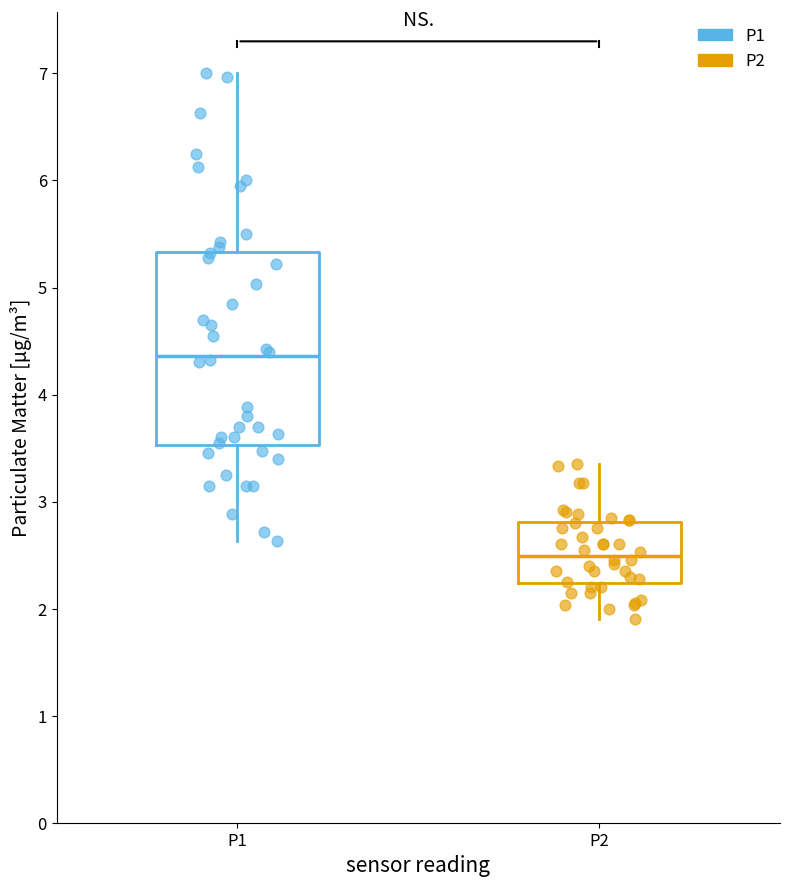

Which box's median line is the lowest?

P2